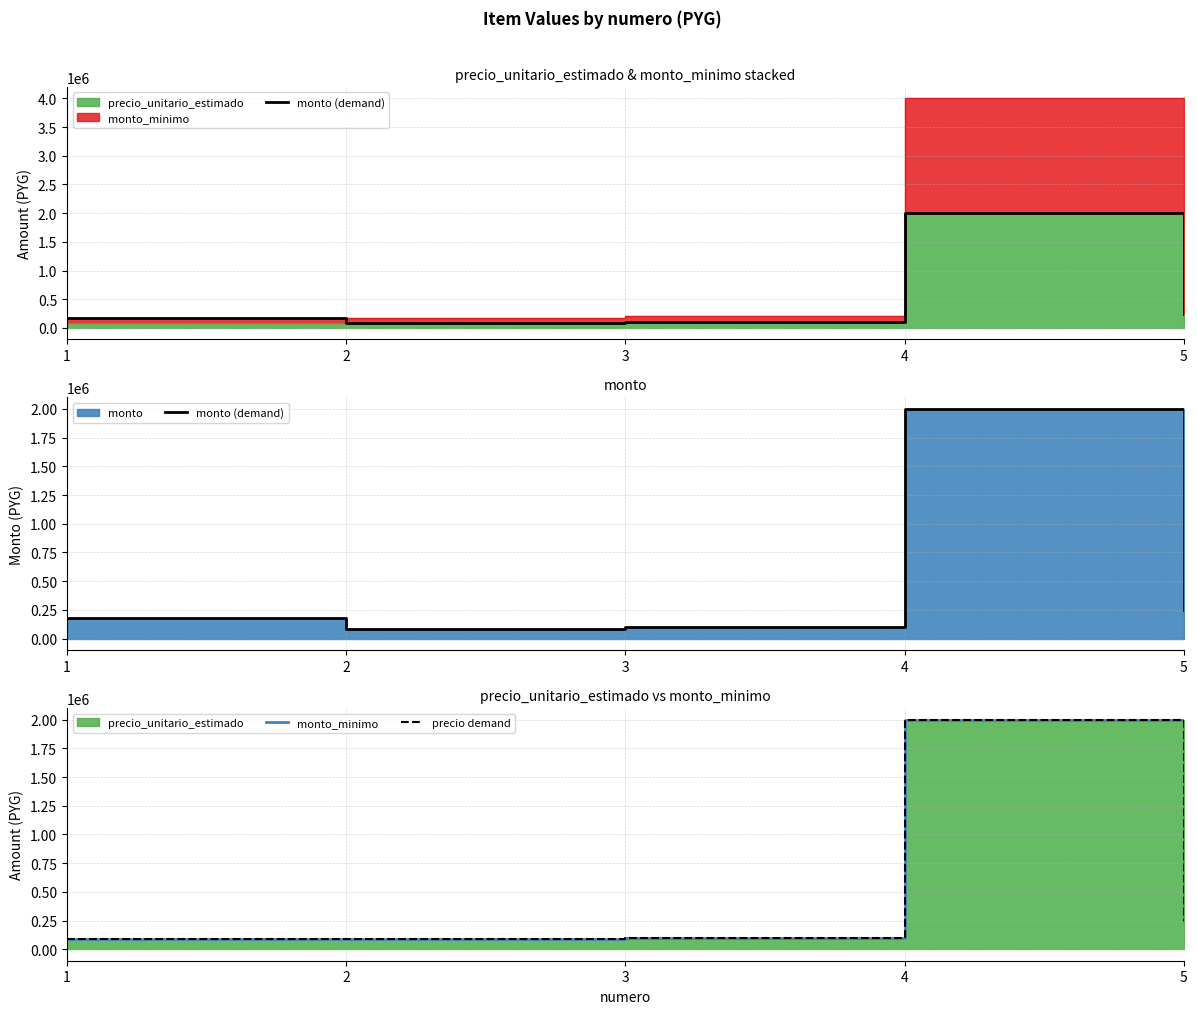

How many data points in monto_minimo are less than 100000?

2